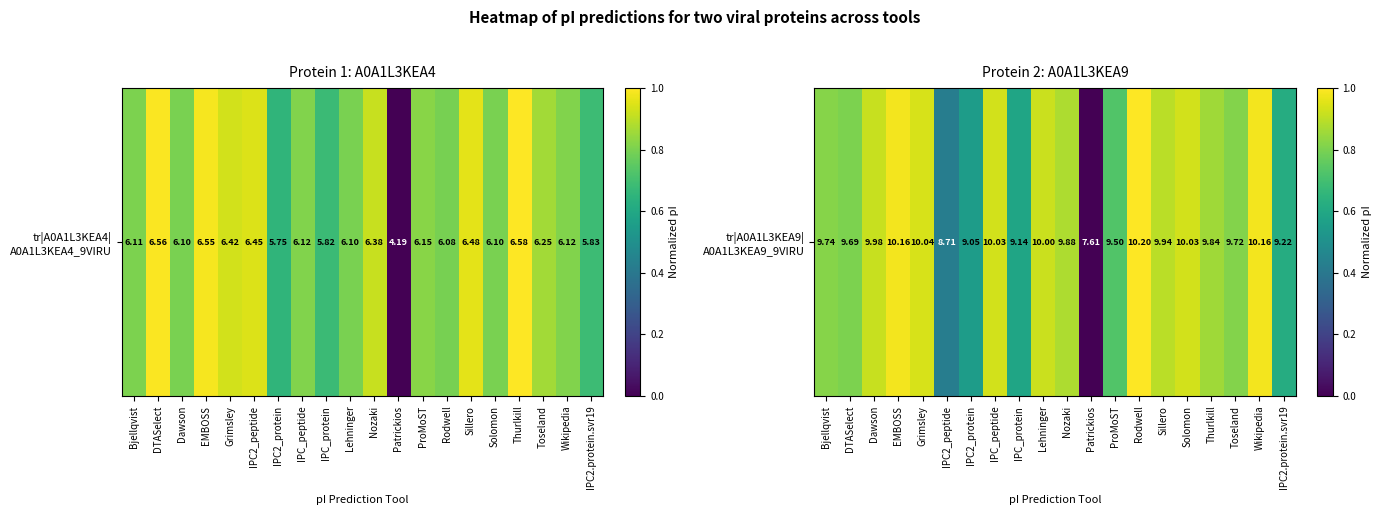

List the labels in order of value, smallest first.

Patrickios, IPC2_peptide, IPC2_protein, IPC_protein, IPC2.protein.svr19, ProMoST, DTASelect, Toseland, Bjellqvist, Thurlkill, Nozaki, Sillero, Dawson, Lehninger, IPC_peptide, Solomon, Grimsley, EMBOSS, Wikipedia, Rodwell